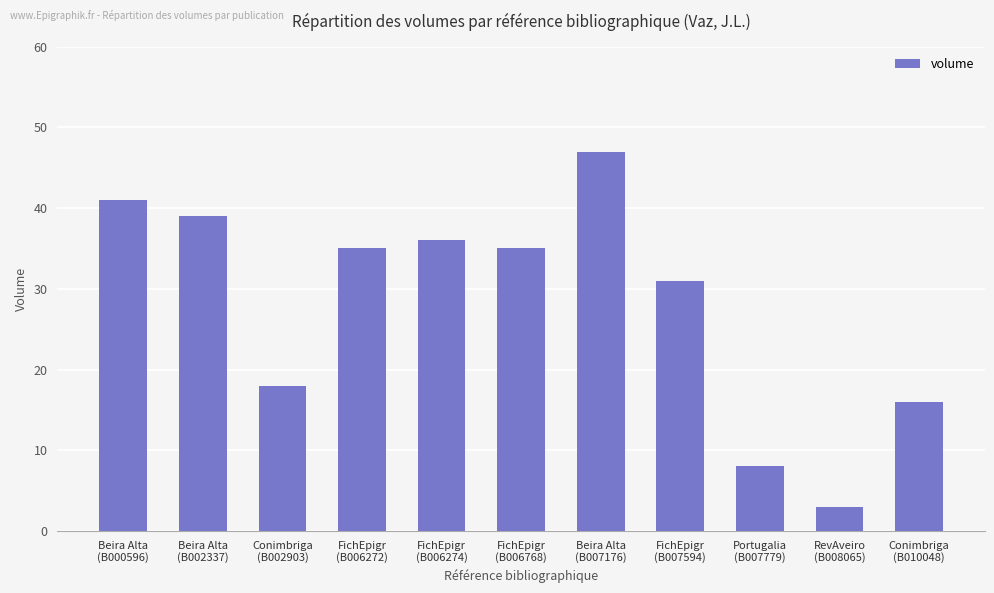

What is the ratio of the value at FichEpigr
(B007594) to the value at Beira Alta
(B002337)?

0.8